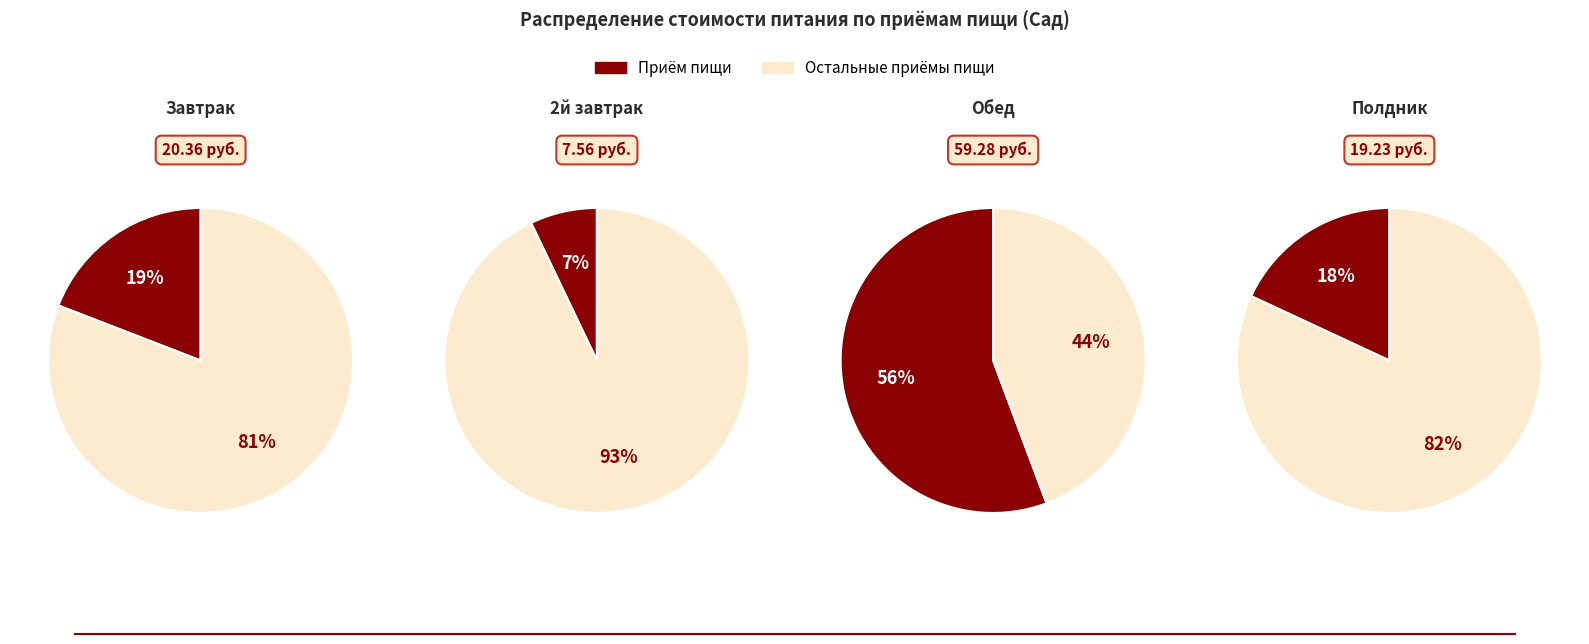

What is the largest slice in the pie chart?

Обед